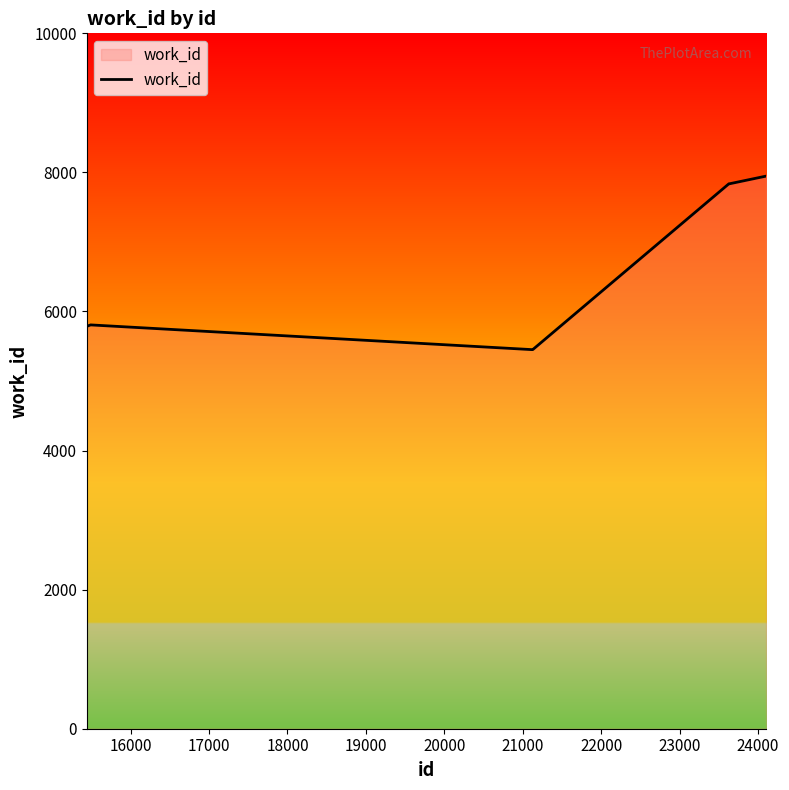

What is the minimum value shown in the chart?

5452